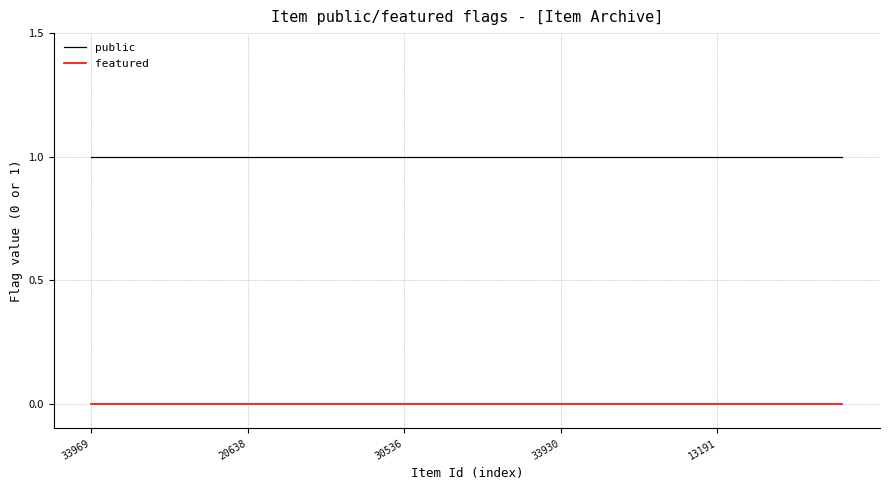

How many series are shown in this chart?

2